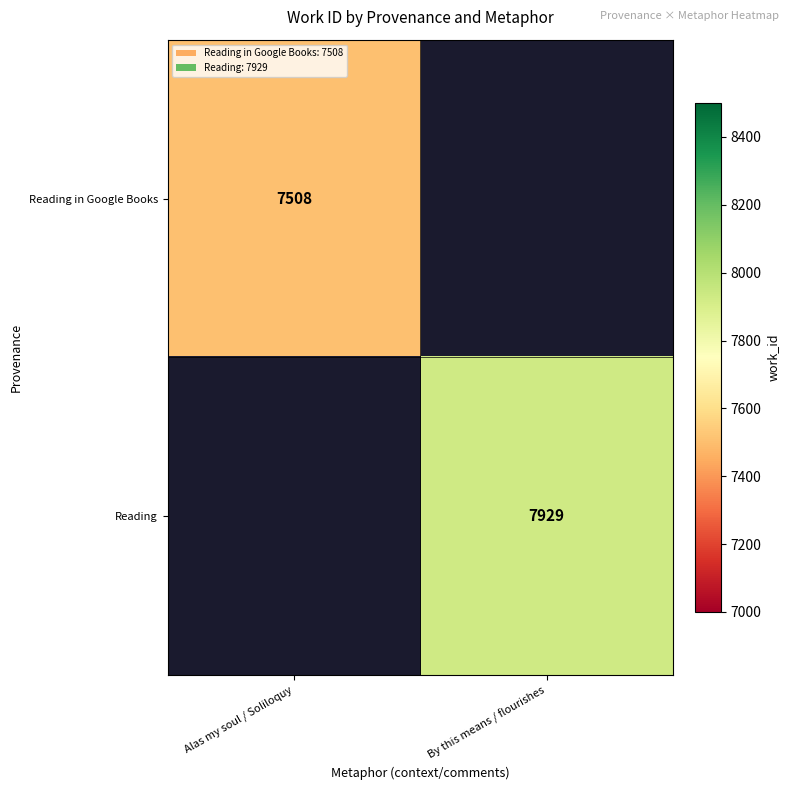

True or false: Reading in Google Books has a value of 12193.2 at Alas my soul / Soliloquy.

False